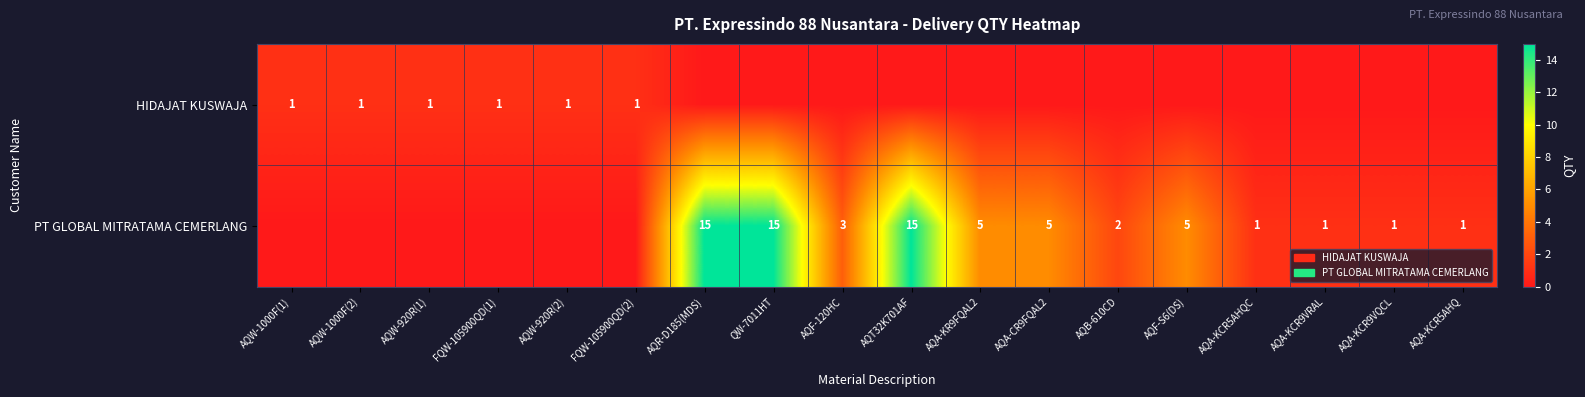

Is it true that PT GLOBAL MITRATAMA CEMERLANG equals 1 at AQB-610CD?

False